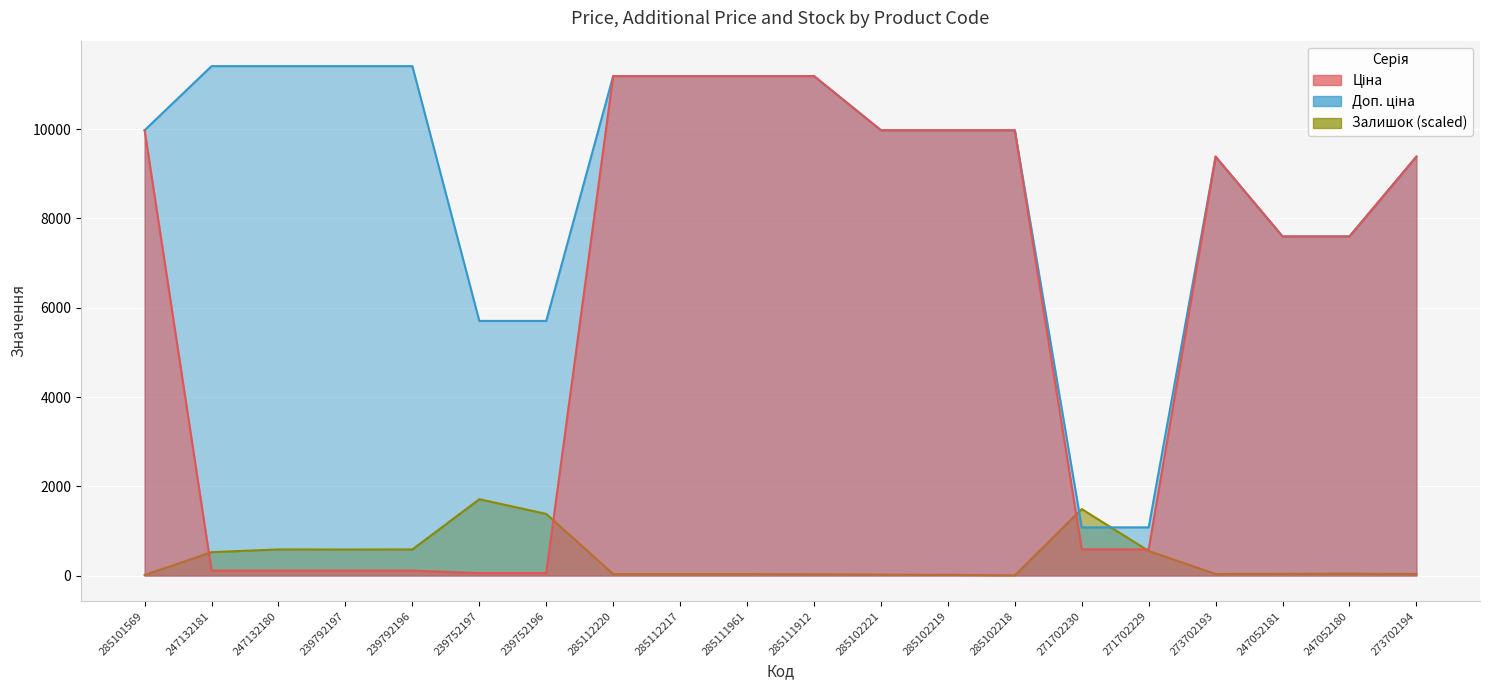

True or false: Доп. ціна has a value of 9384.0 at 273702193.

True